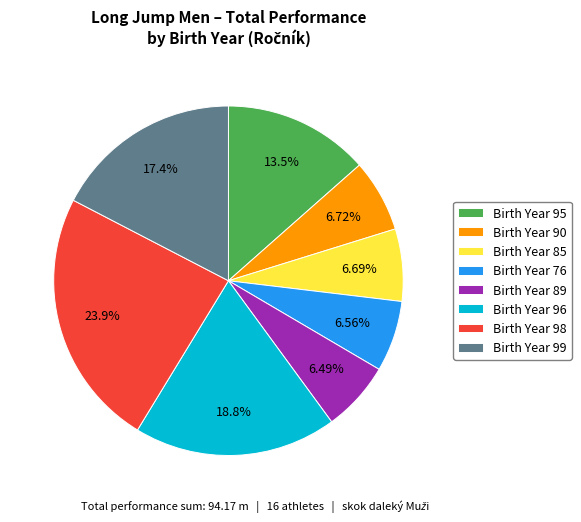

To the nearest percent, what is the difference between the largest and smallest slice percentages?

17%